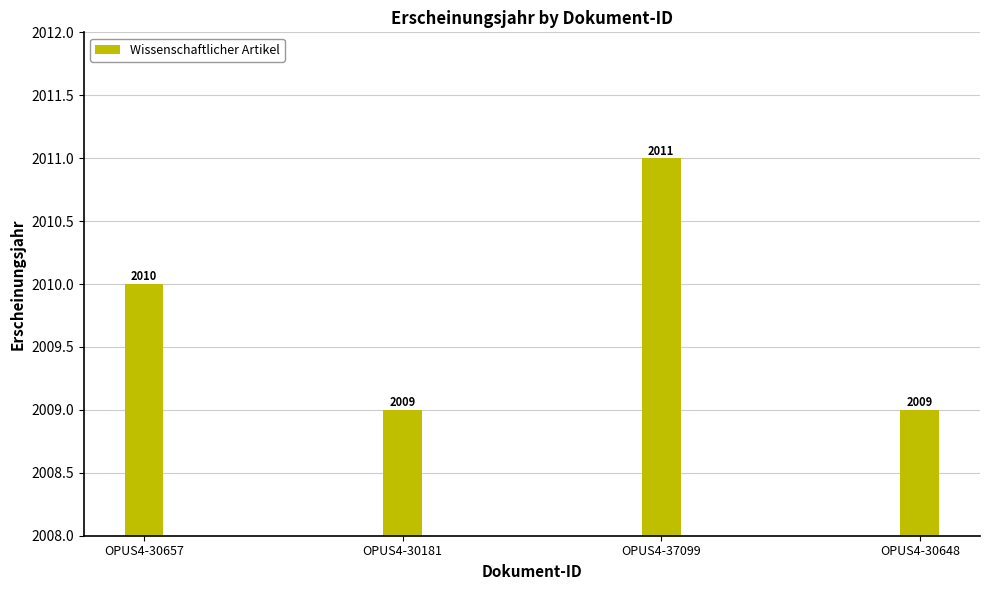

Where is the data nearest to the value 2010?

OPUS4-30657